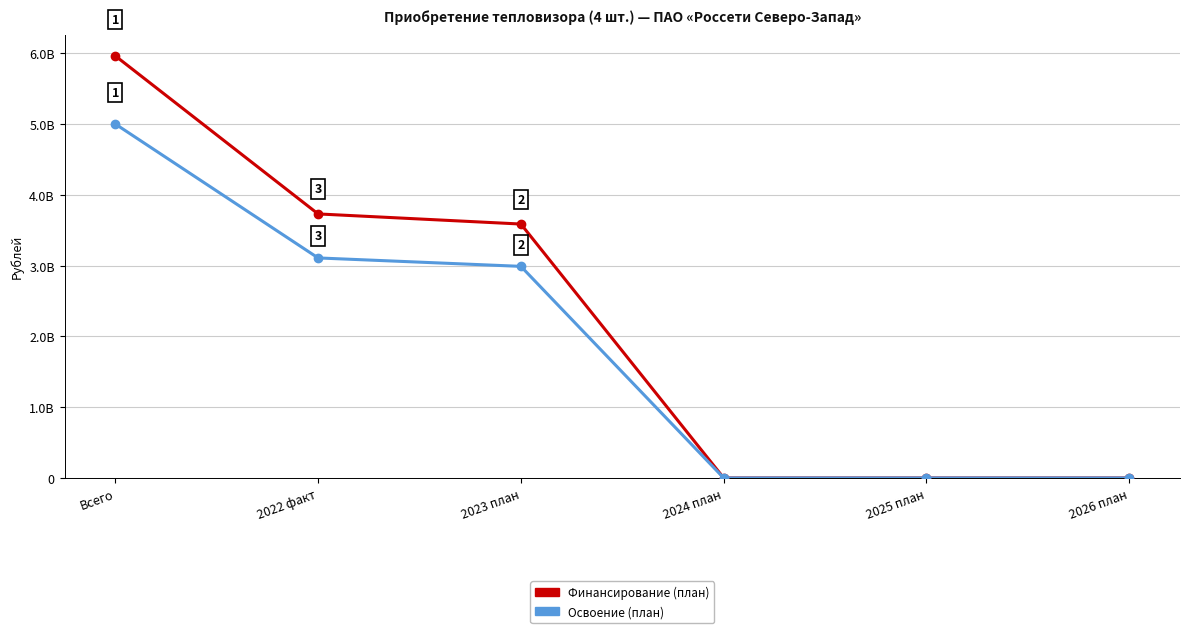

What are all the series names shown in the legend?

Финансирование (план), Освоение (план)